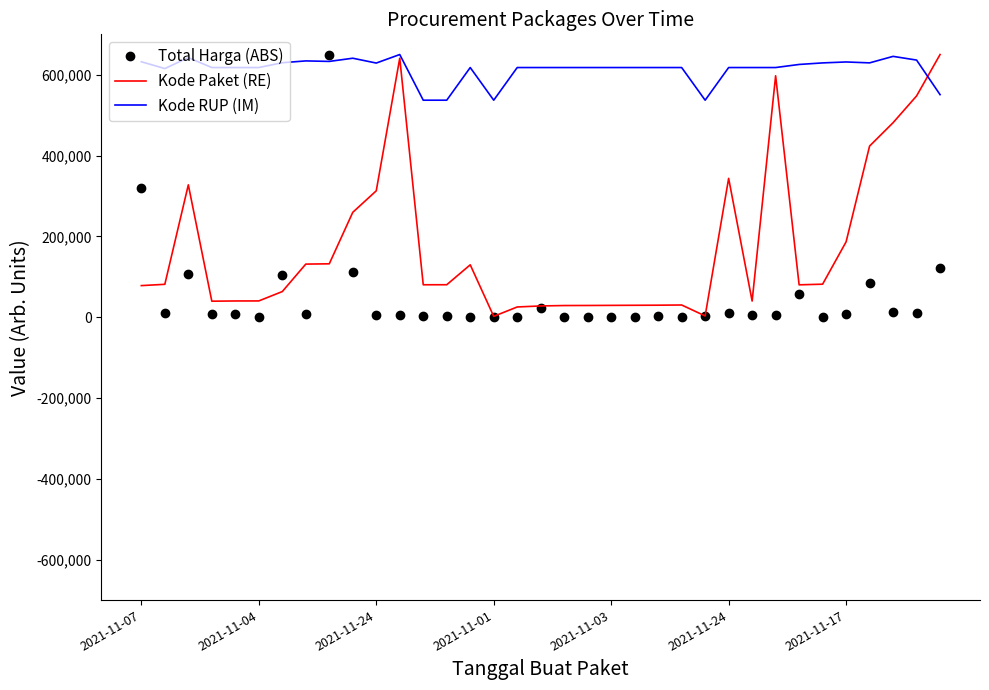

After their last crossing, which series has the higher values: Total Harga (ABS) or Kode Paket (RE)?

Kode Paket (RE)